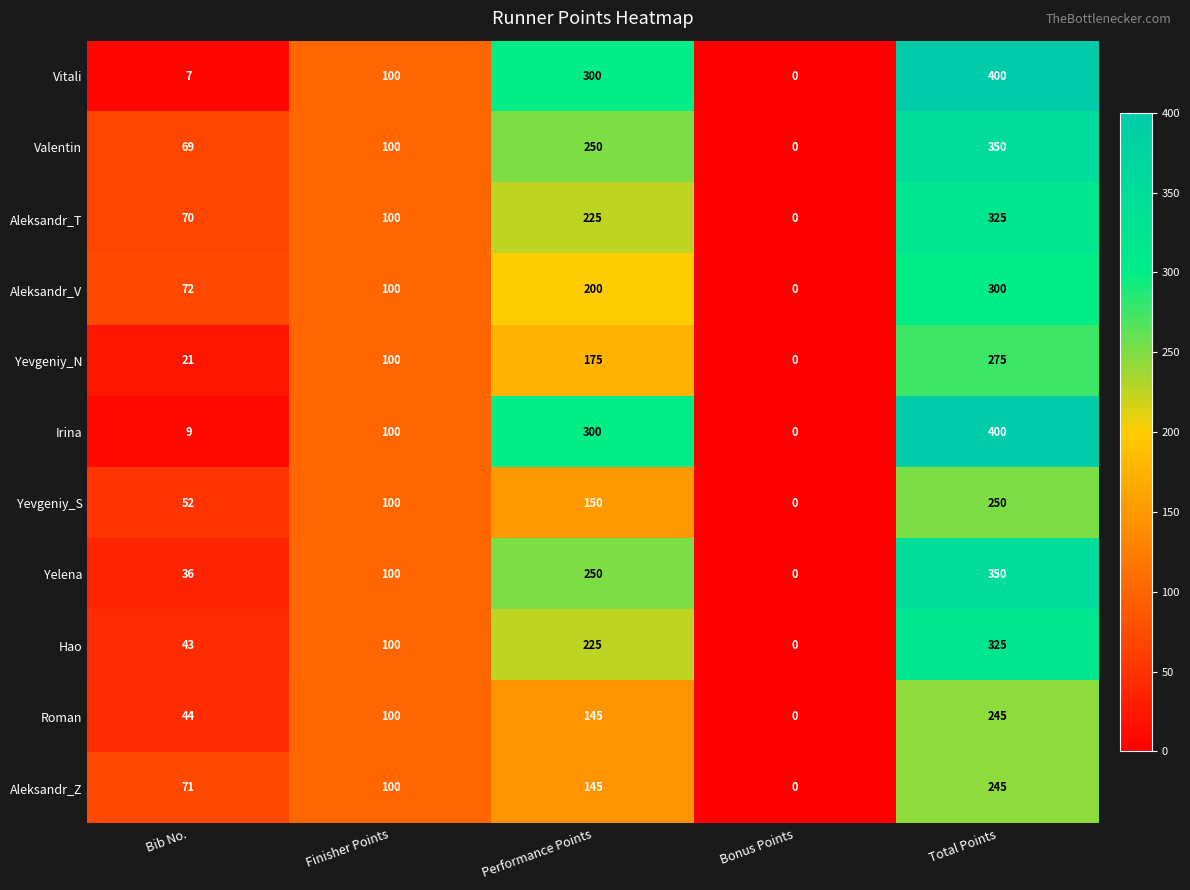

What is the sum of all Yevgeniy_N values?

571